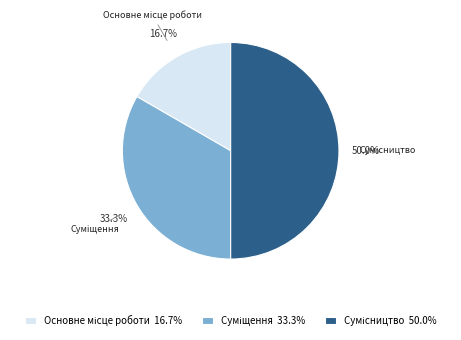

Count the number of slices in the pie.

3